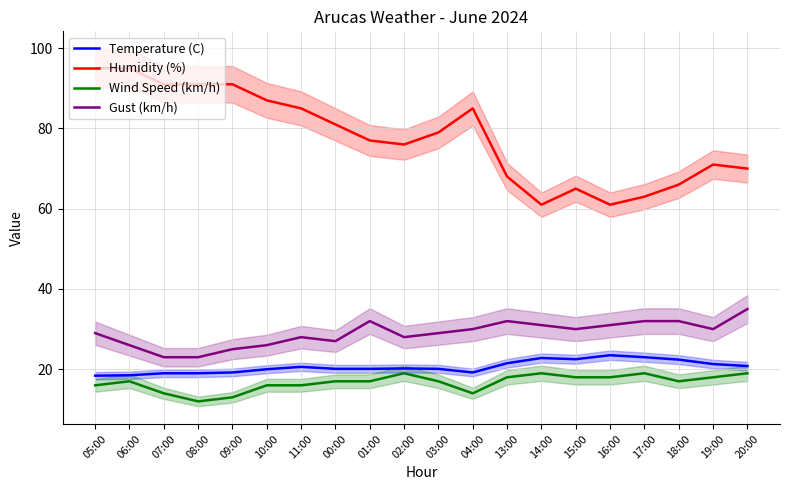

At which label is Gust (km/h) closest to 29?

05:00